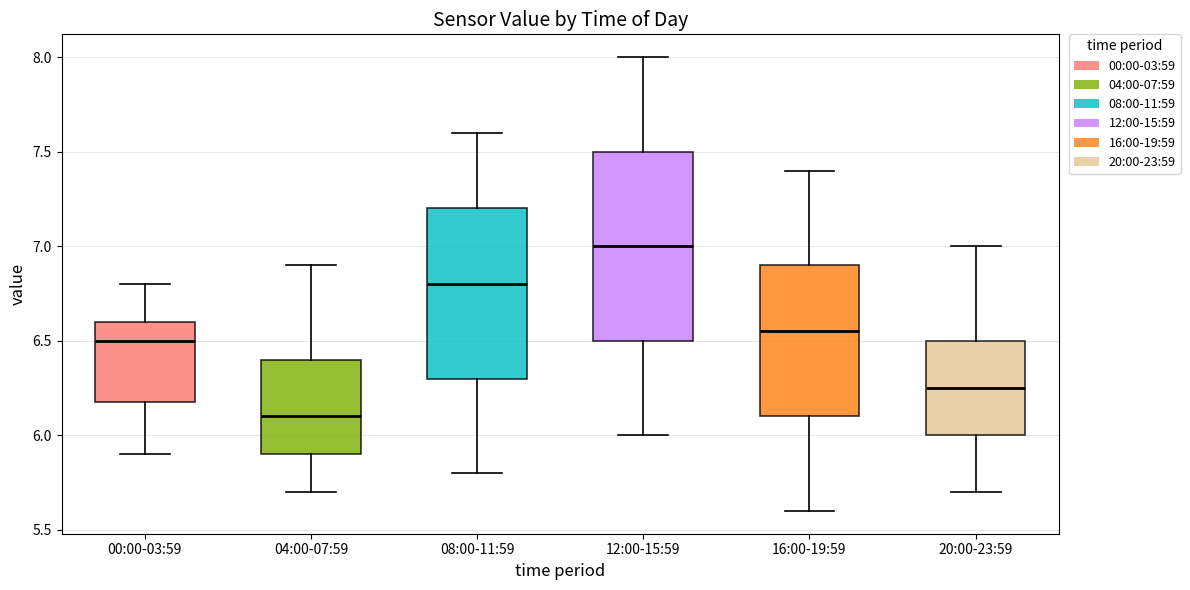

Which box has the lowest median line?

04:00-07:59